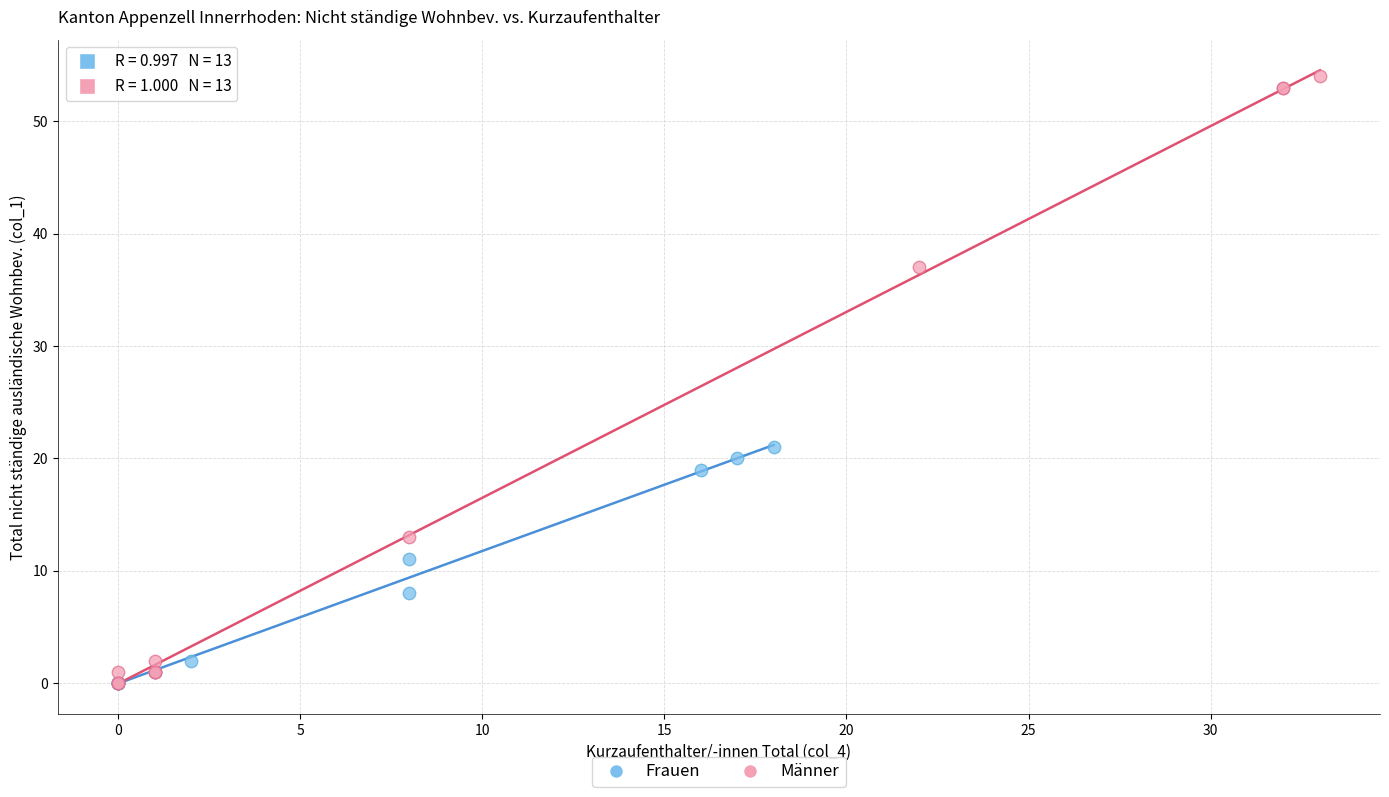

Which series reaches the maximum Y coordinate?

Männer